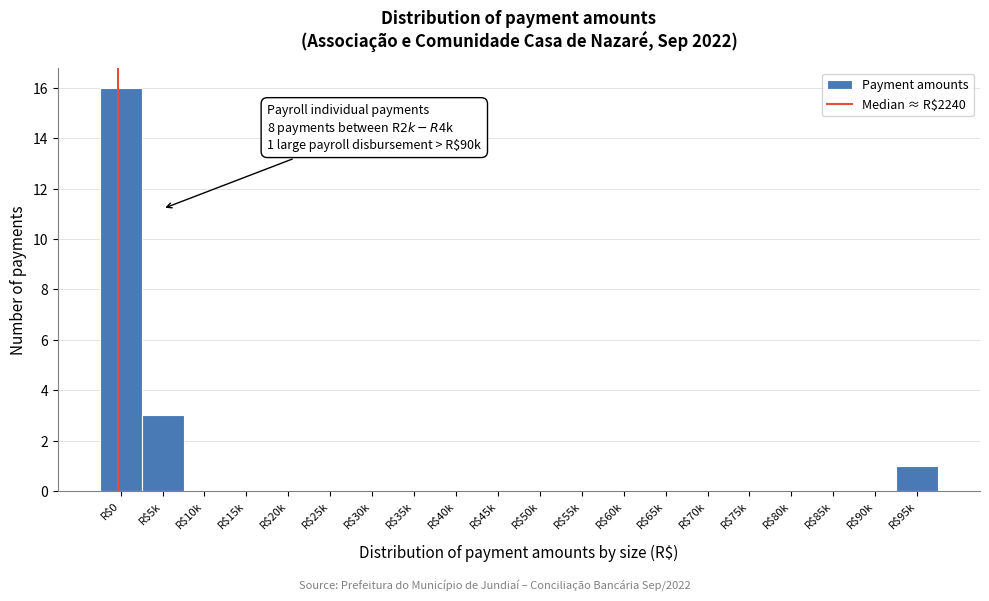

Where is the data nearest to the value 8?

R$5k